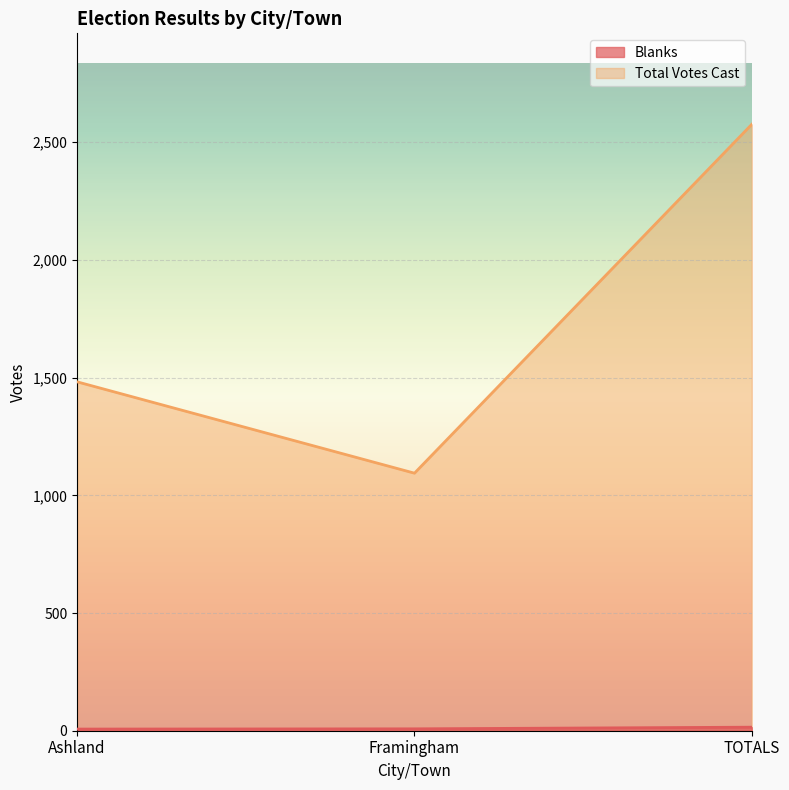

List the series in order of their overall mean, highest first.

Total Votes Cast, Blanks